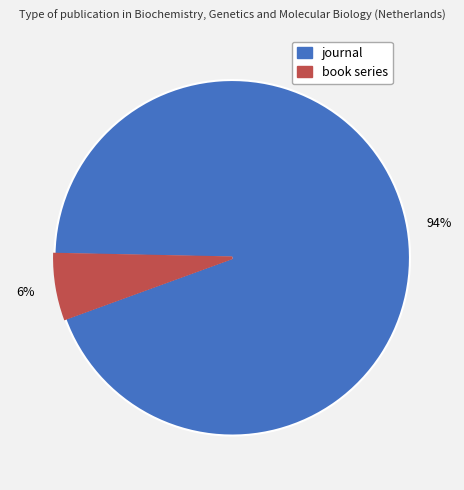

Which slice is the smallest?

book series